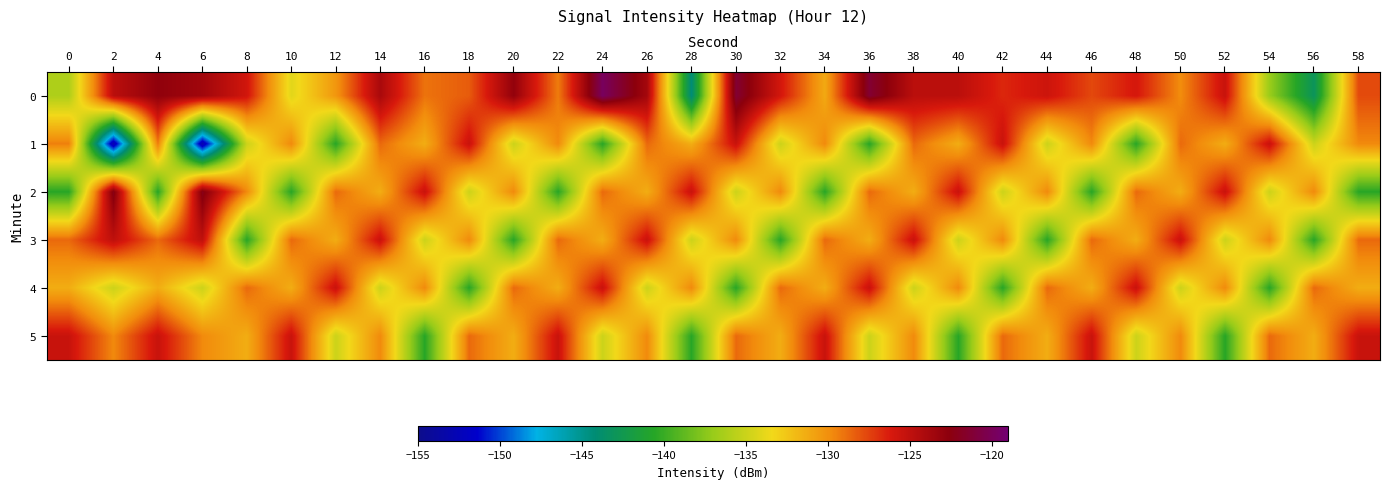

Which has a higher value, 26 or 40?

26